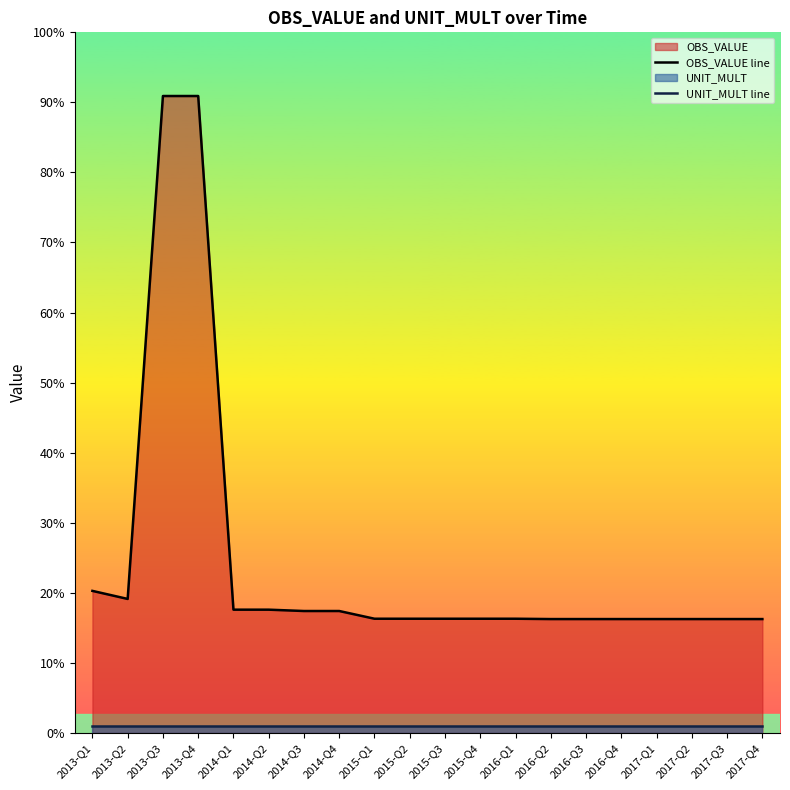

Does the chart display data point markers on the line(s)?

No